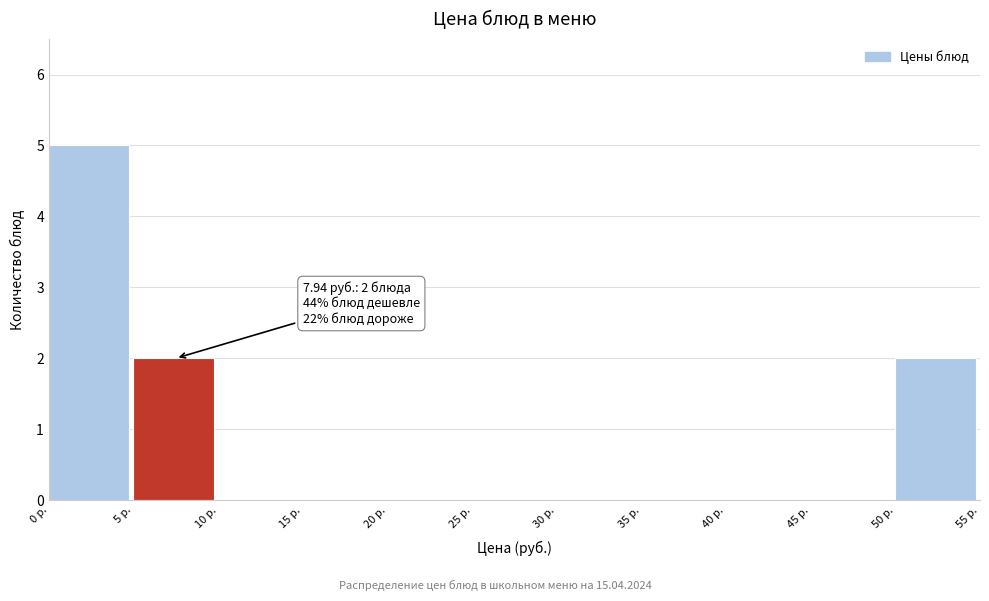

Over which range of the x-axis is the bar tallest?

0 to 5